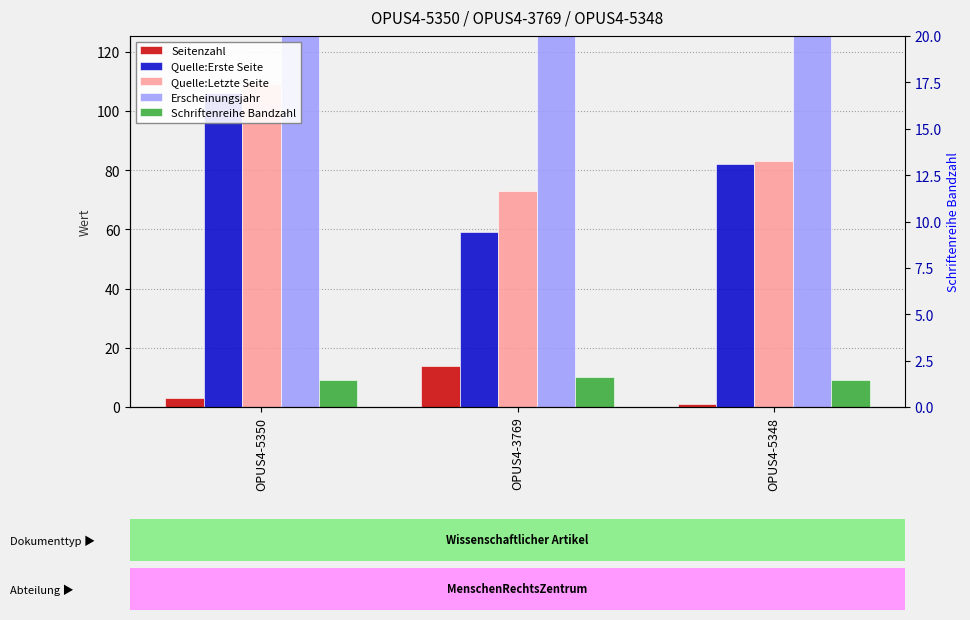

Does the chart contain any negative values?

No